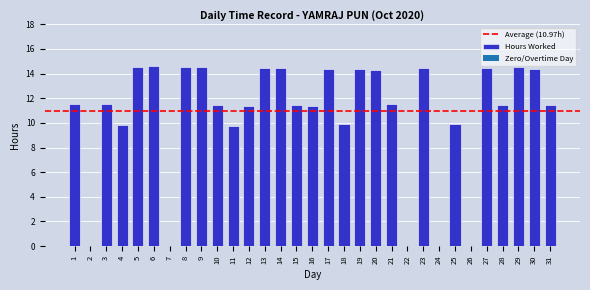

What is the sum of the values at 5 and 24?

14.6